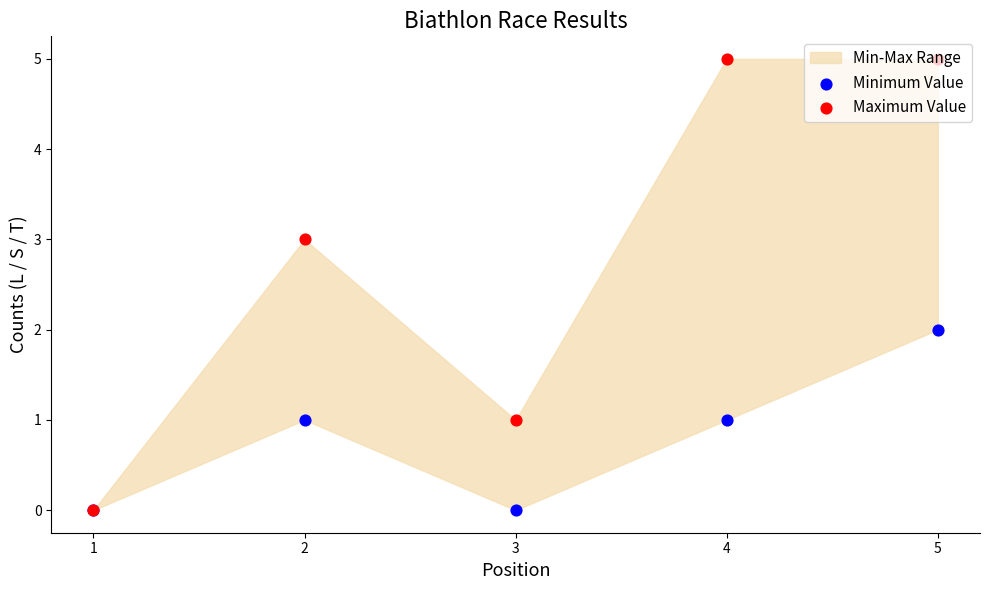

What is the total value across all series at 3?

1